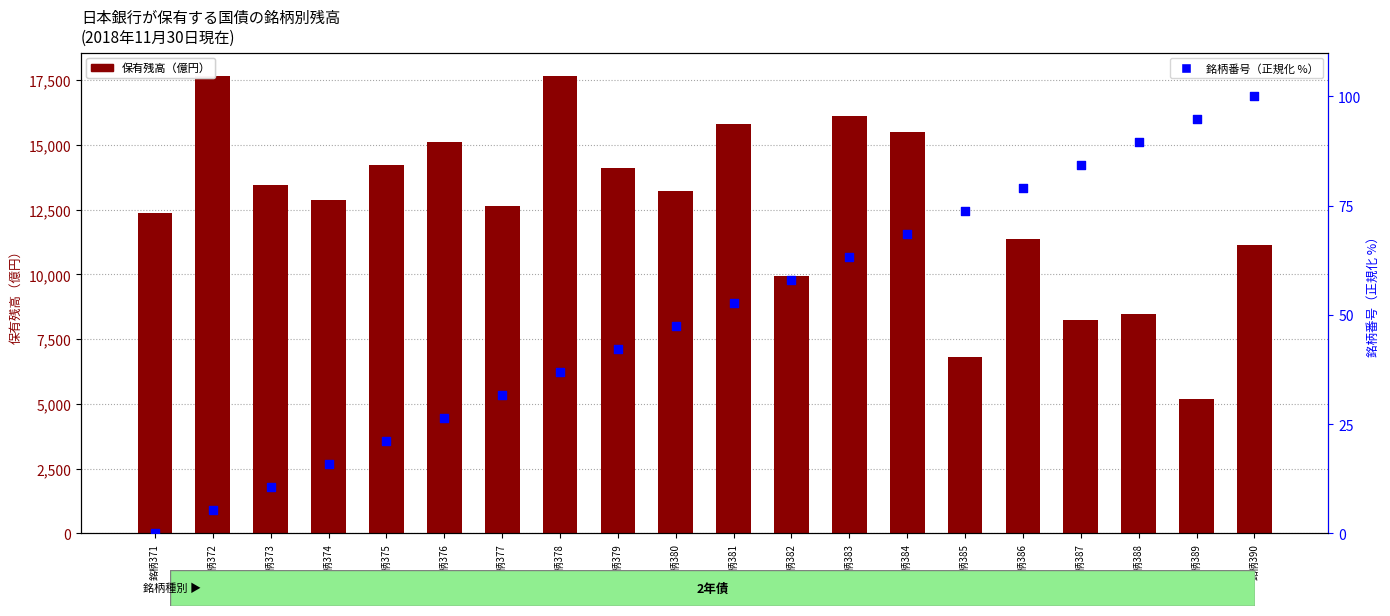

At how many categories does at least one series exceed 10454?

15